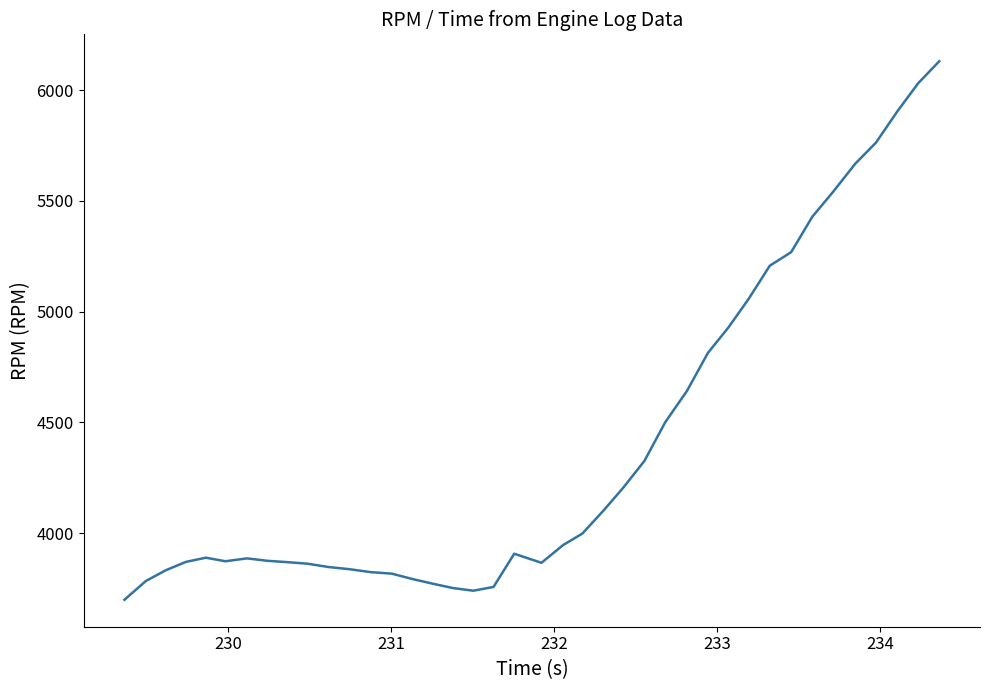

What is the difference between the maximum and minimum values?

2431